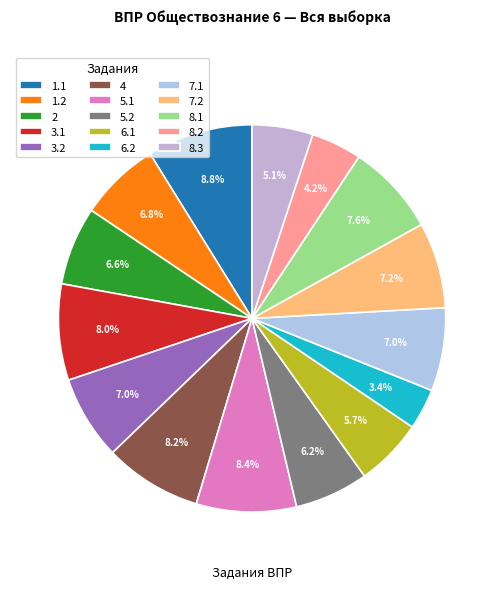

Which slice is the largest?

1.1